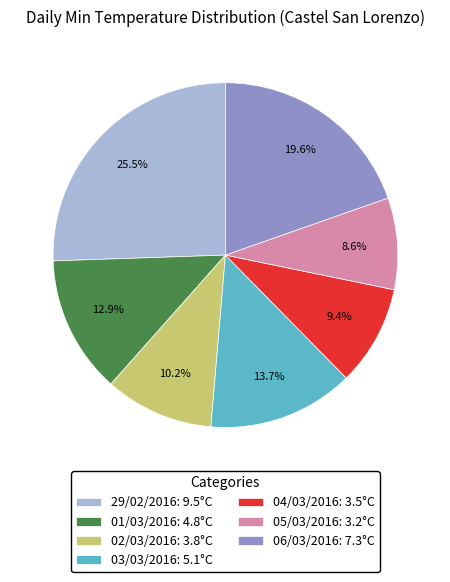

Rank the categories by value from lowest to highest.

05/03/2016, 04/03/2016, 02/03/2016, 01/03/2016, 03/03/2016, 06/03/2016, 29/02/2016